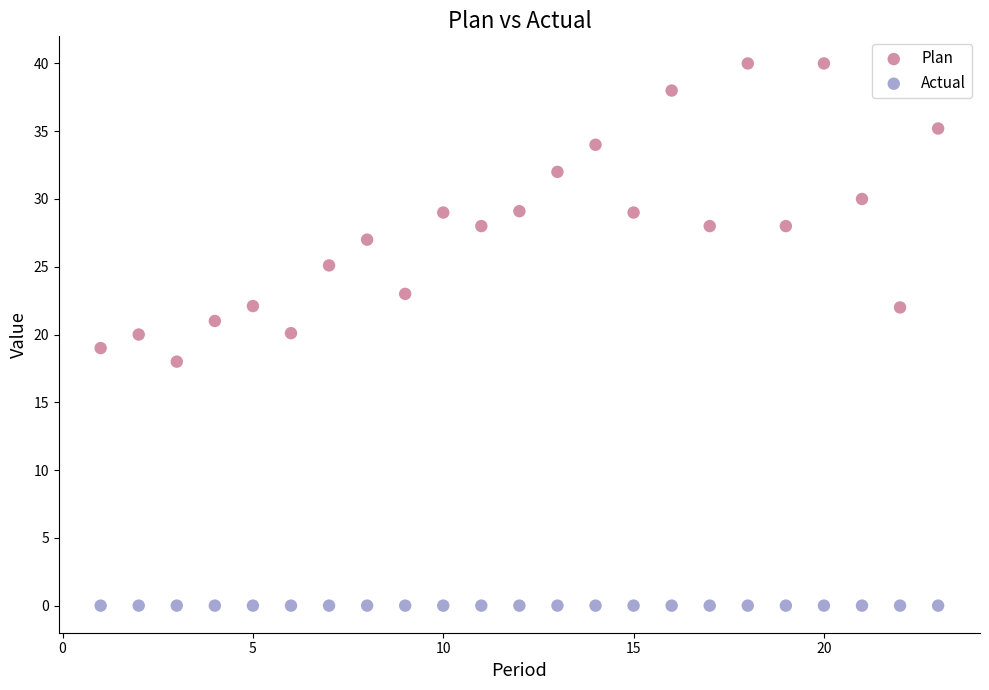

Which series contains the highest Y value?

Plan